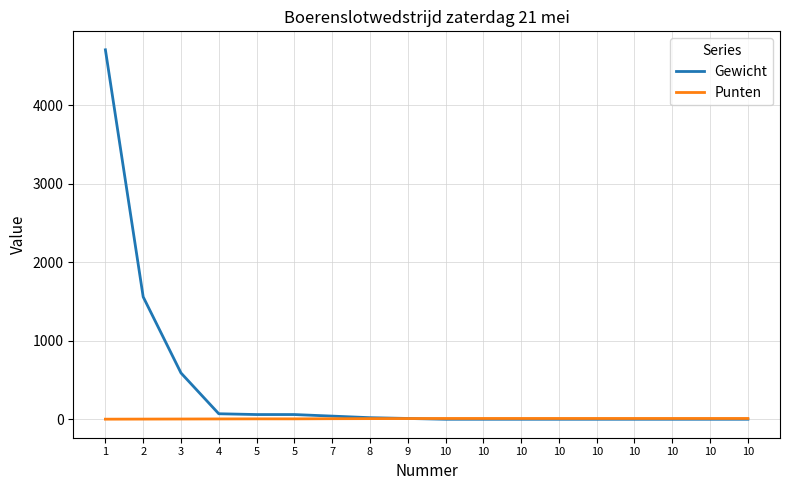

What are all the series names shown in the legend?

Gewicht, Punten